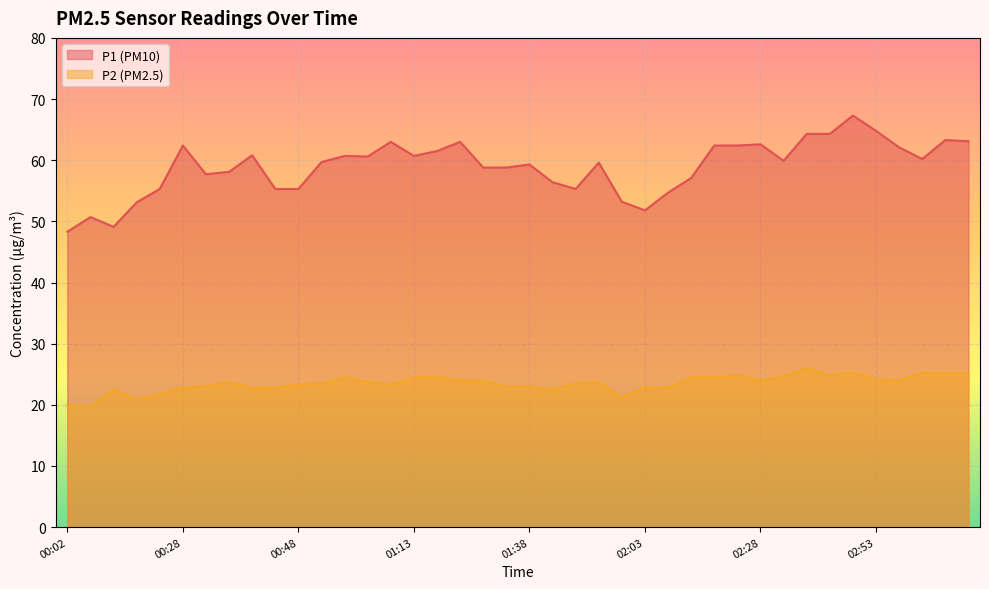

List the series in order of their overall mean, lowest first.

P2 (PM2.5), P1 (PM10)